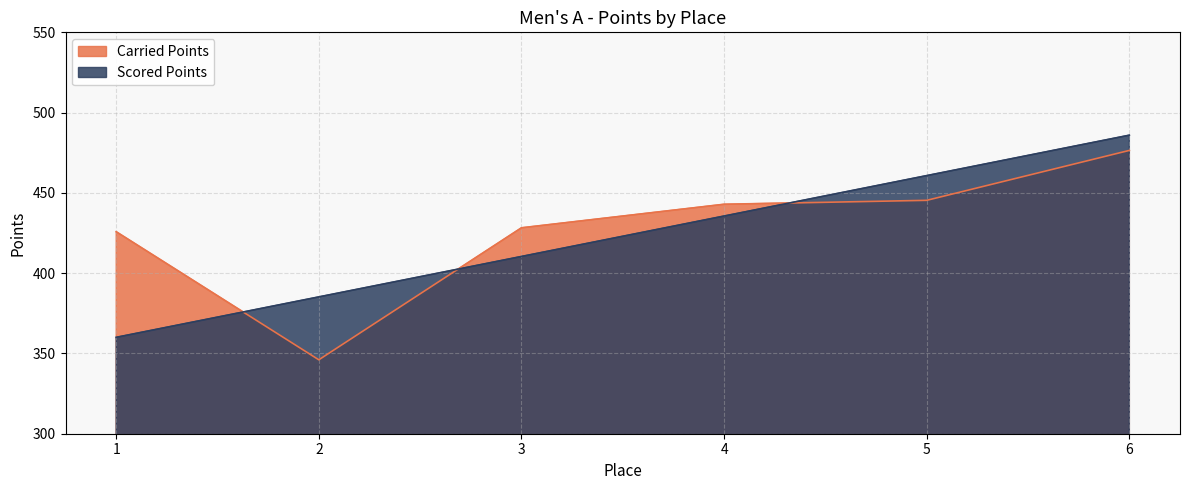

How many intersections are there between Scored Points and Carried Points?

3